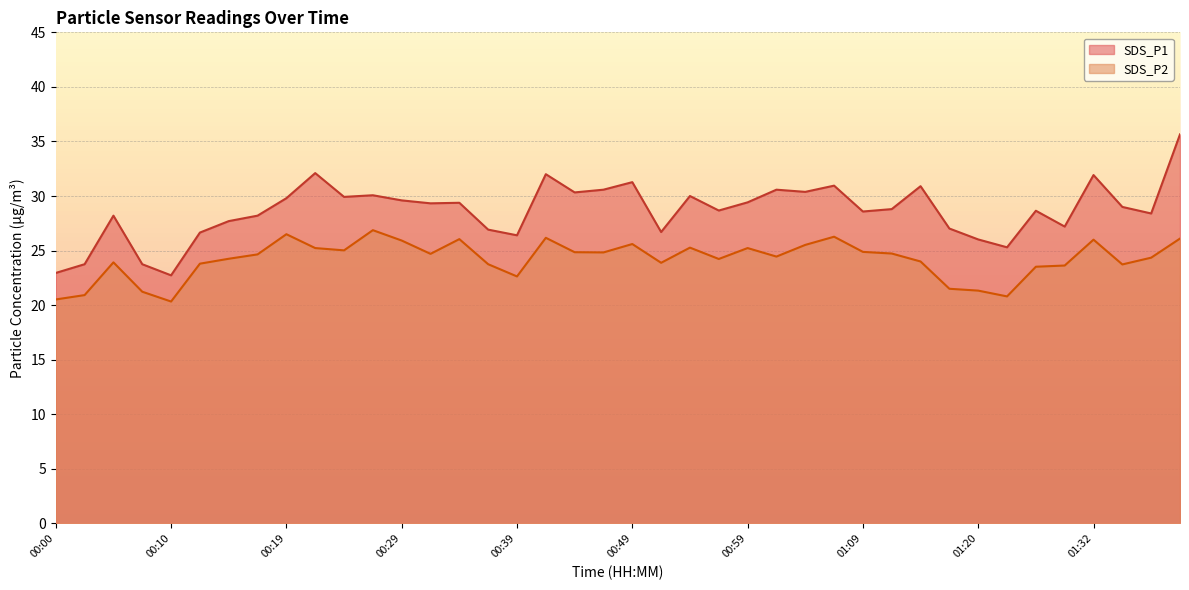

Reading left to right, what are all the values shown in this chart?

SDS_P1: 22.9	23.8	28.2	23.8	22.7	26.6	27.7	28.2	29.8	32.1	29.9	30.1	29.6	29.3	29.4	26.9	26.4	32.0	30.3	30.6	31.3	26.7	30.0	28.7	29.4	30.6	30.4	30.9	28.6	28.8	30.9	27.0	26.0	25.3	28.6	27.2	31.9	29.0	28.4	35.6
SDS_P2: 20.5	20.9	23.9	21.2	20.3	23.8	24.2	24.6	26.5	25.2	25.0	26.9	25.9	24.7	26.1	23.8	22.6	26.2	24.9	24.8	25.6	23.9	25.3	24.2	25.2	24.4	25.5	26.3	24.9	24.7	24.0	21.5	21.3	20.8	23.5	23.6	26.0	23.7	24.4	26.1